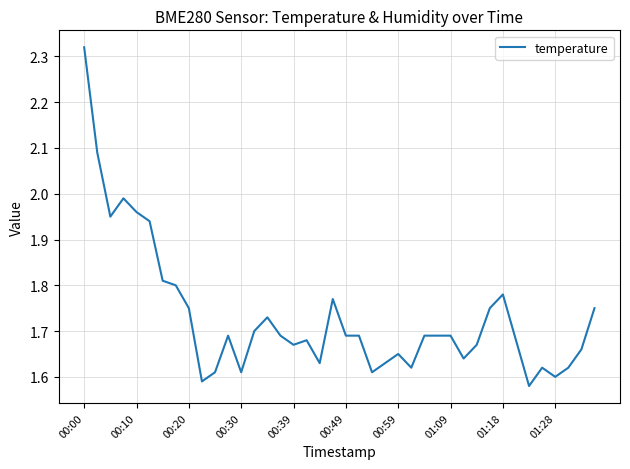

What is the difference between the maximum and minimum values?

0.7